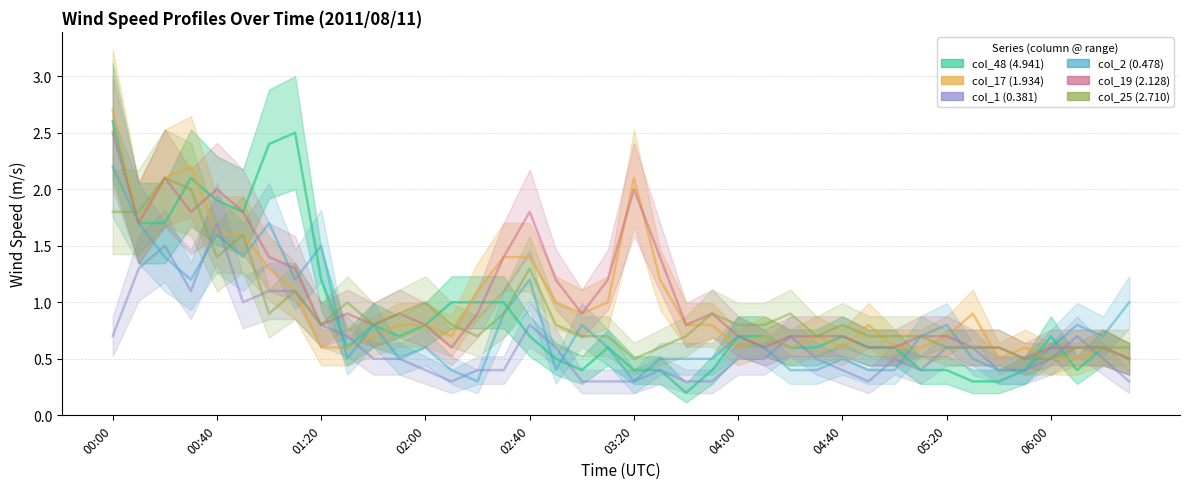

How many lines are shown in the chart?

6